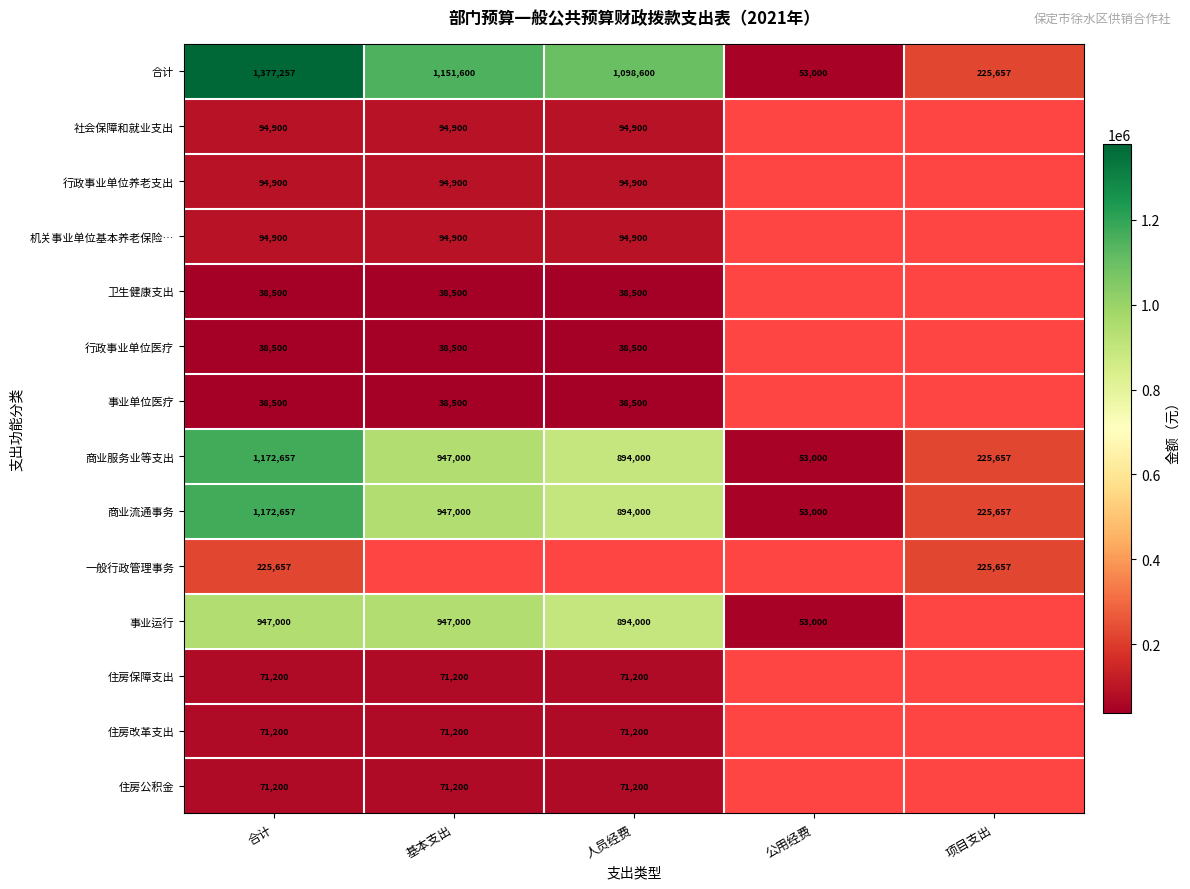

Which category has the highest value in the 商业服务业等支出 series?

合计